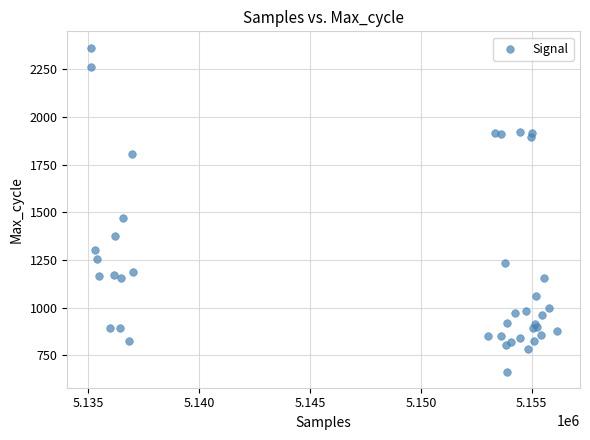

What Y value in the scatter plot is closest to 1514?

1472